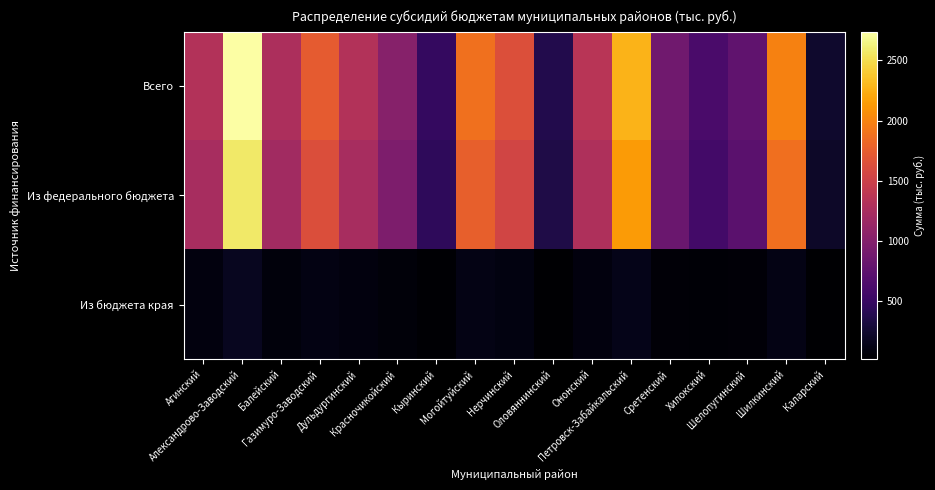

What is the total value across all series at Дульдургинский?

2637.8